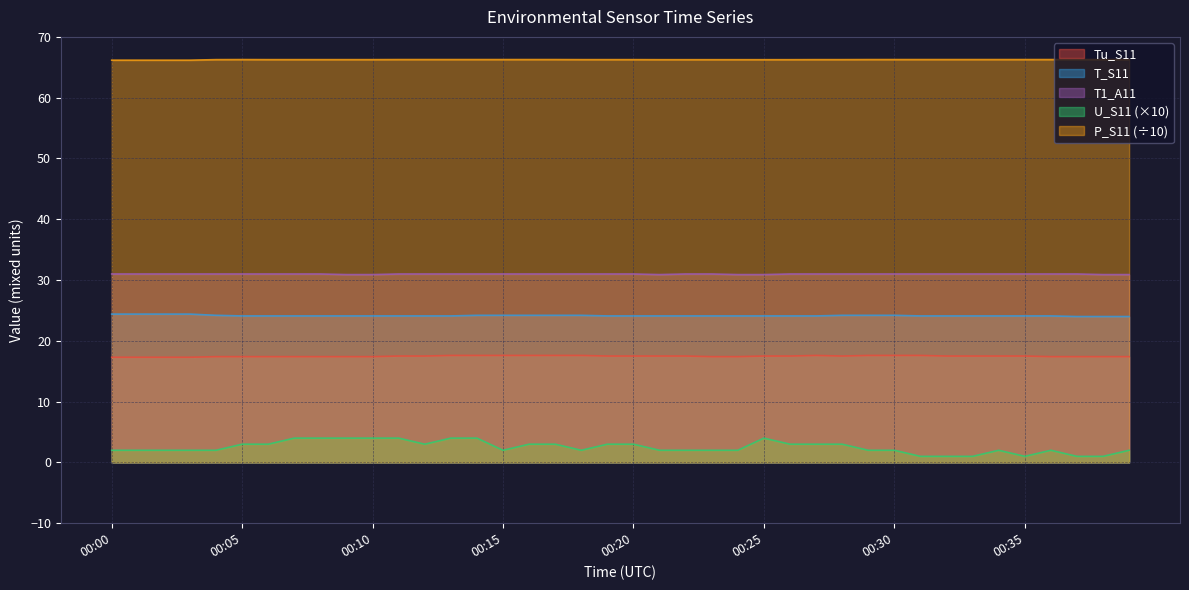

What is the smallest value displayed?

1.0